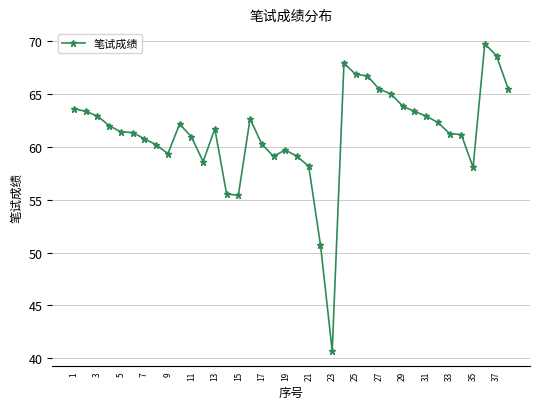

What is the difference between the second highest and second lowest values?

17.9